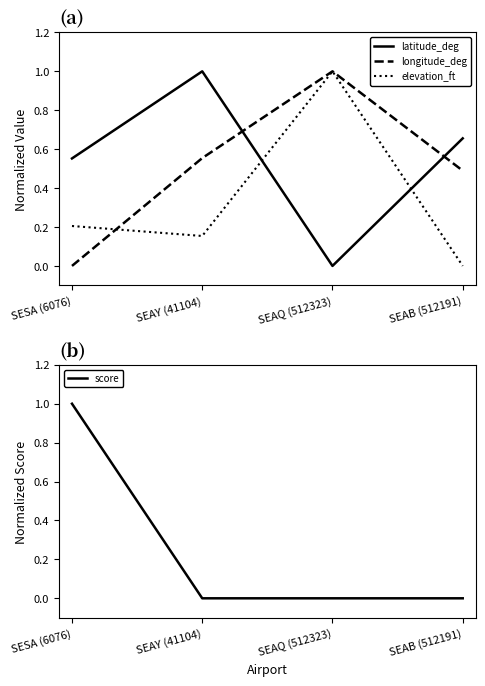

At how many categories does at least one series exceed 0?

4